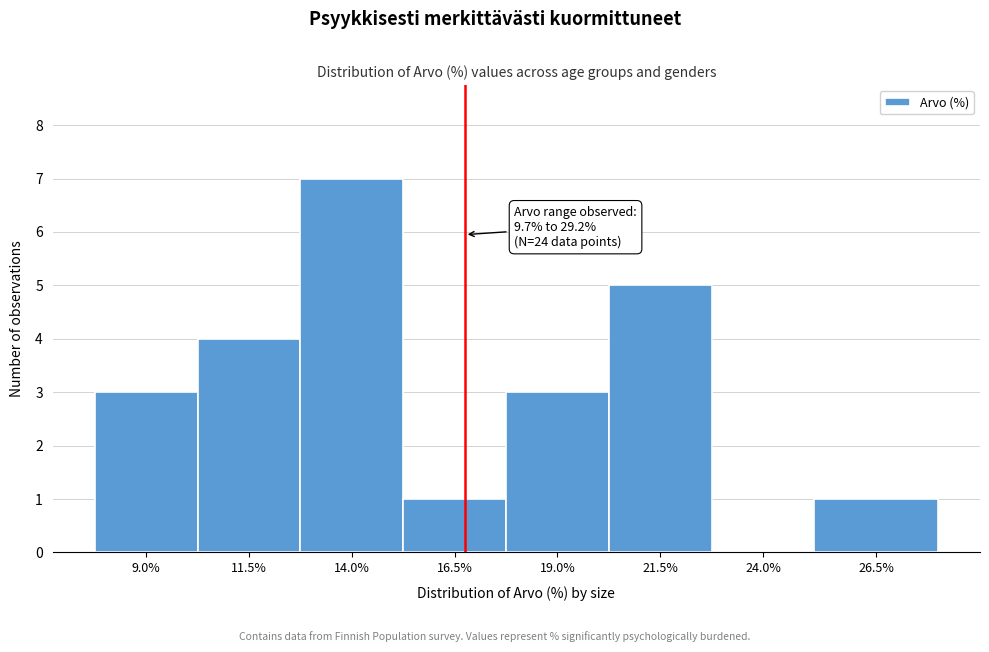

Reading left to right, transcribe all the data shown in this chart.

9.0%=3	11.5%=4	14.0%=7	16.5%=1	19.0%=3	21.5%=5	24.0%=0	26.5%=1